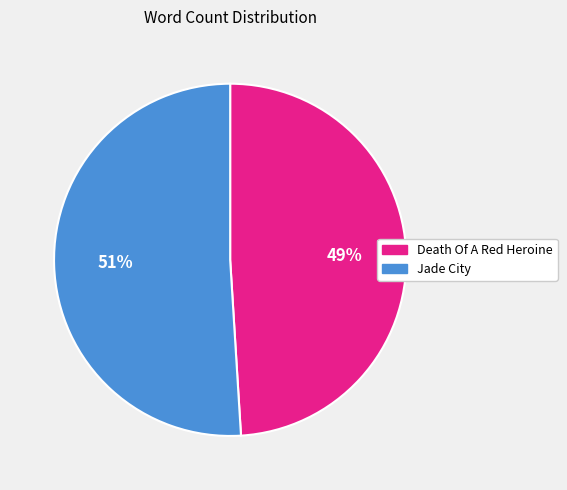

Is the sum of Jade City and Death Of A Red Heroine greater than half?

Yes